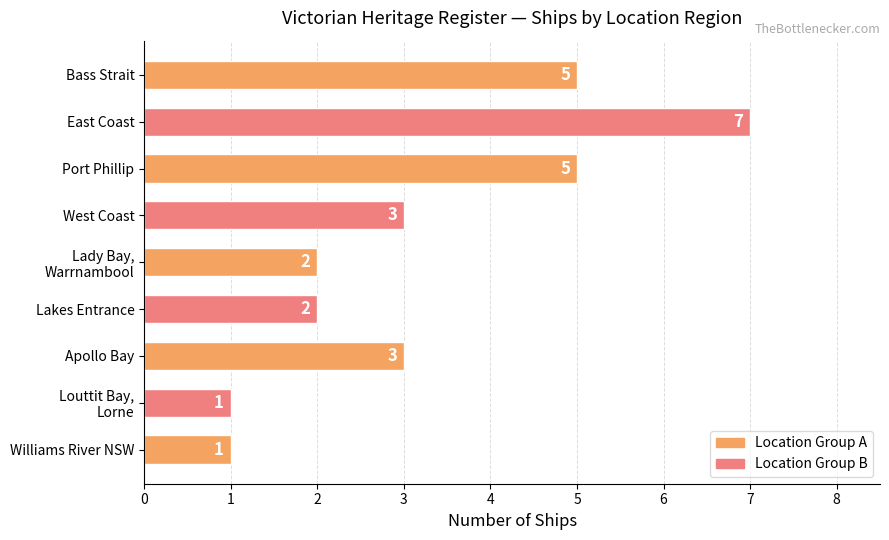

Are the bars horizontal?

Yes